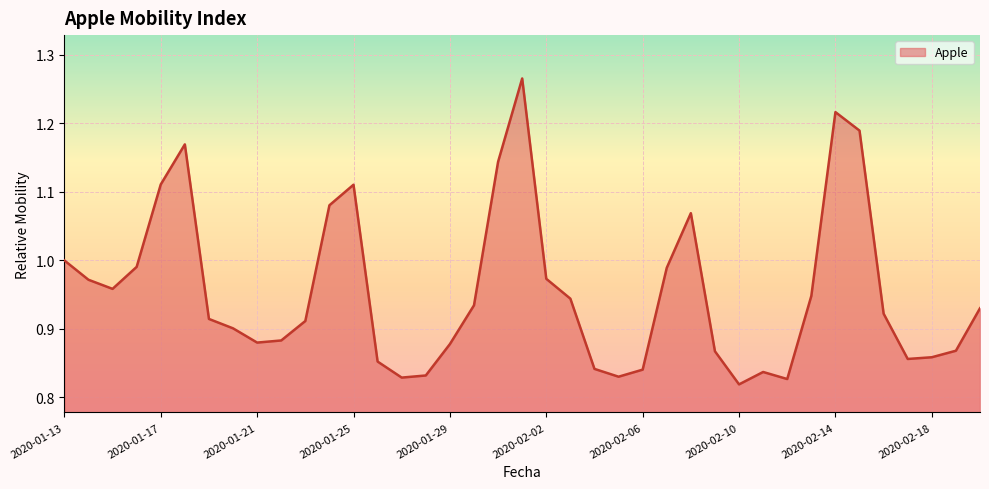

What is the difference between the maximum and minimum values?

0.4